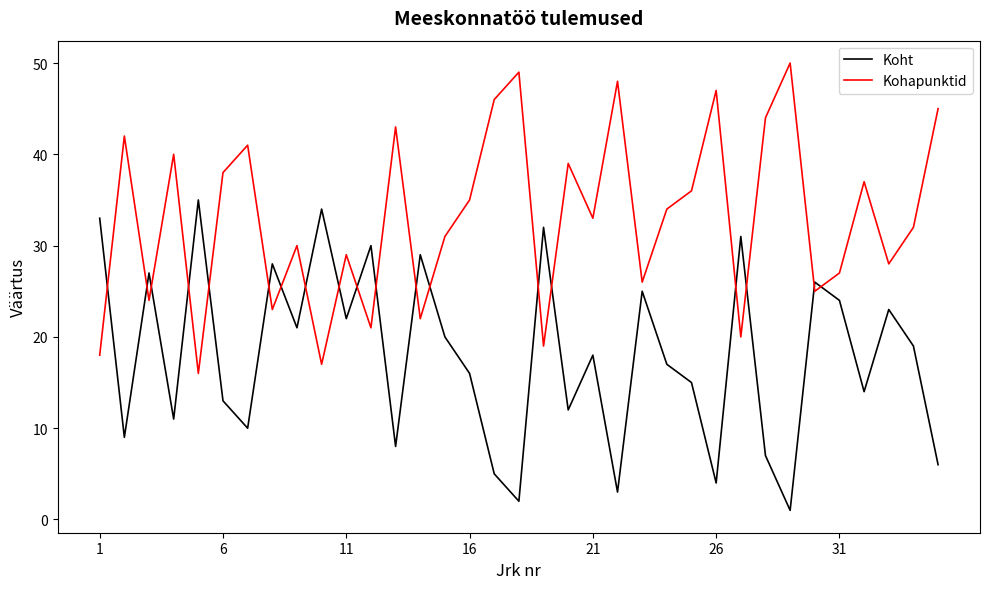

Which series has the largest total across all categories?

Kohapunktid